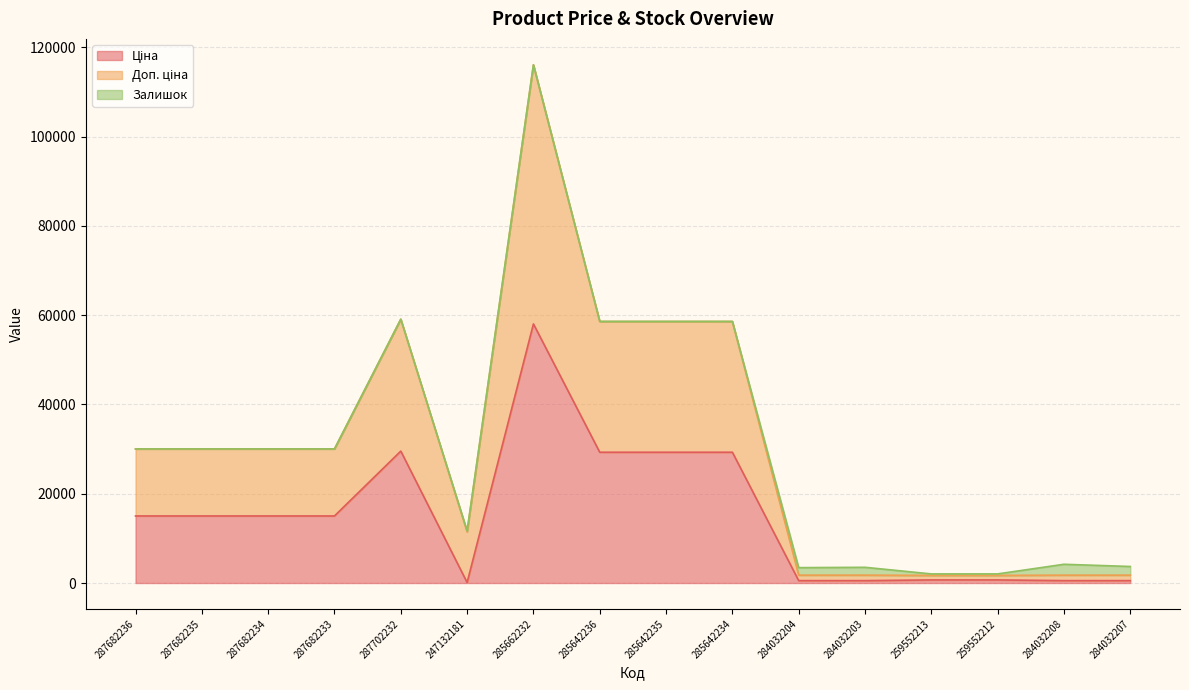

How many data points does each series have?

16